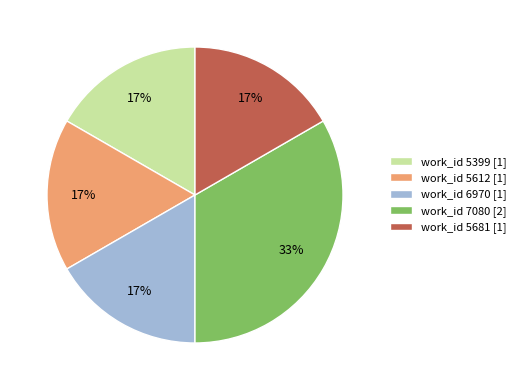

What is the largest slice in the pie chart?

work_id 7080 [2]